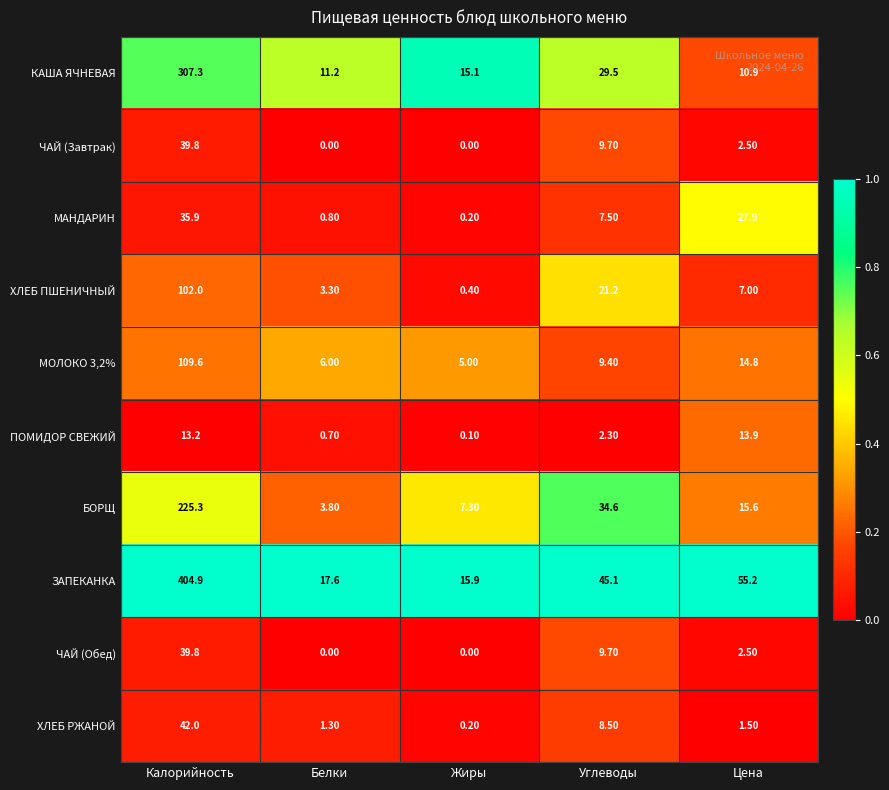

Where is МОЛОКО 3,2% nearest to the value 57?

Цена